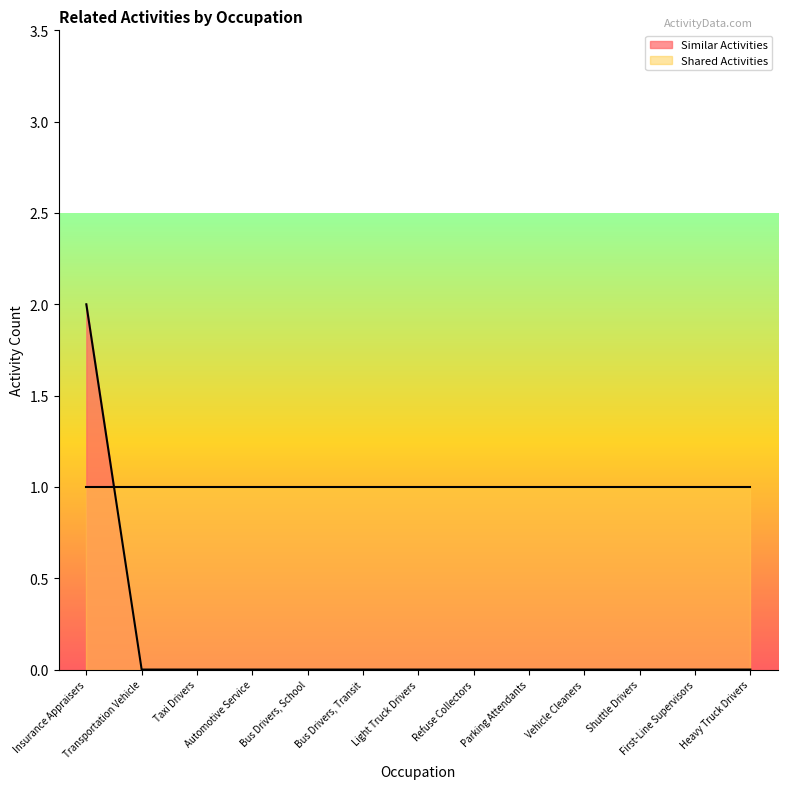

How many lines are shown in the chart?

2